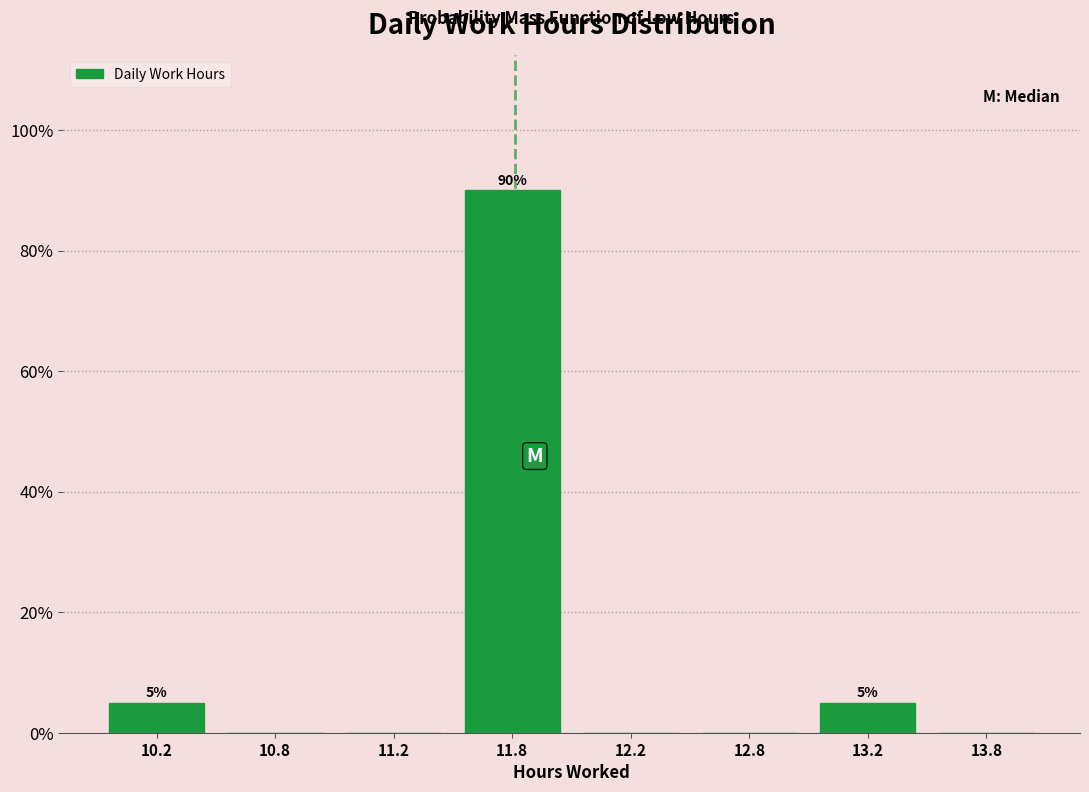

Reading left to right, extract all data points from this chart.

10.2=5	10.8=0	11.2=0	11.8=90	12.2=0	12.8=0	13.2=5	13.8=0